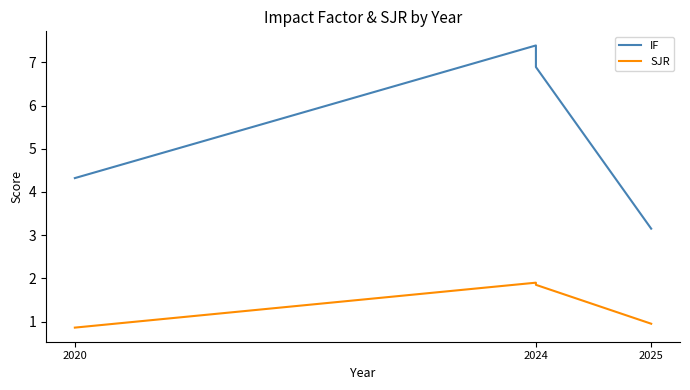

Which series has the largest total across all categories?

IF